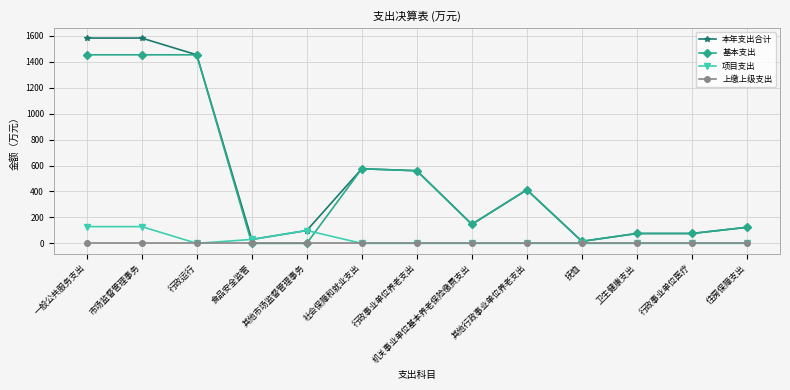

List the series in order of their peak value, lowest first.

上缴上级支出, 项目支出, 基本支出, 本年支出合计